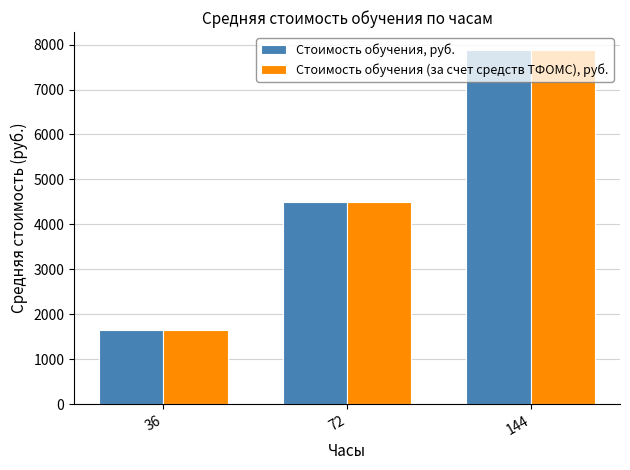

Reading left to right, list all the values displayed in this chart.

Стоимость обучения, руб.: 36=1659.1	72=4500.0	144=7885.7
Стоимость обучения (за счет средств ТФОМС), руб.: 36=1659.1	72=4500.0	144=7885.7